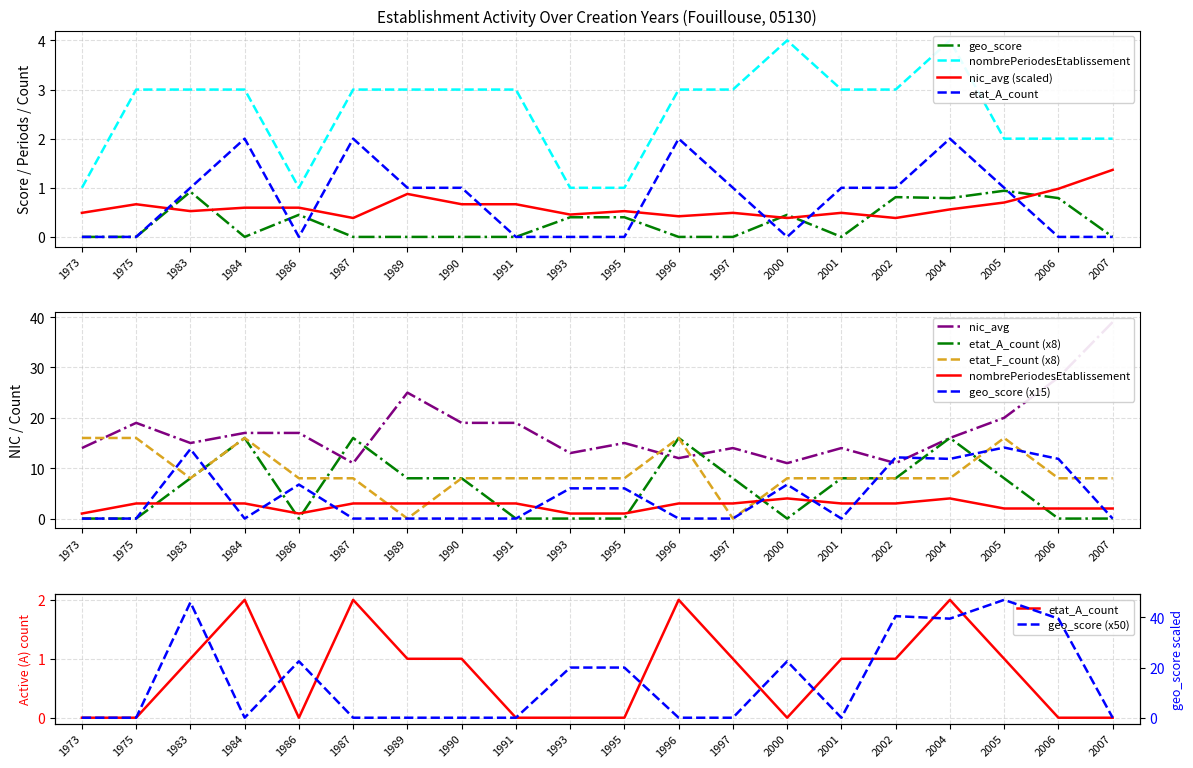

Is it true that geo_score equals 0.3 at 2005?

False